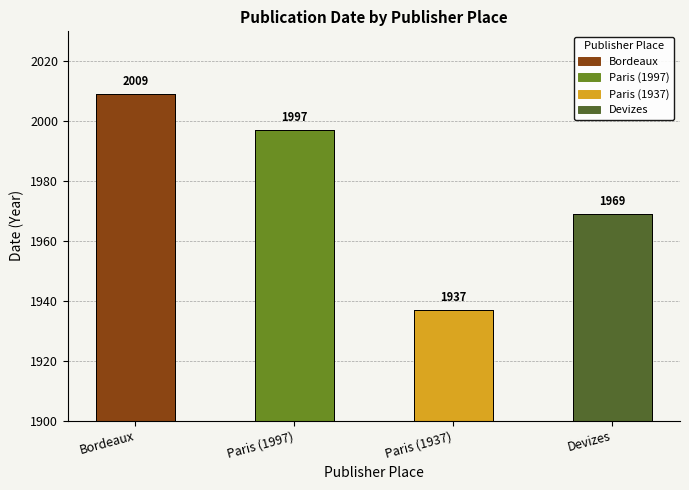

What is the greatest value displayed?

2009